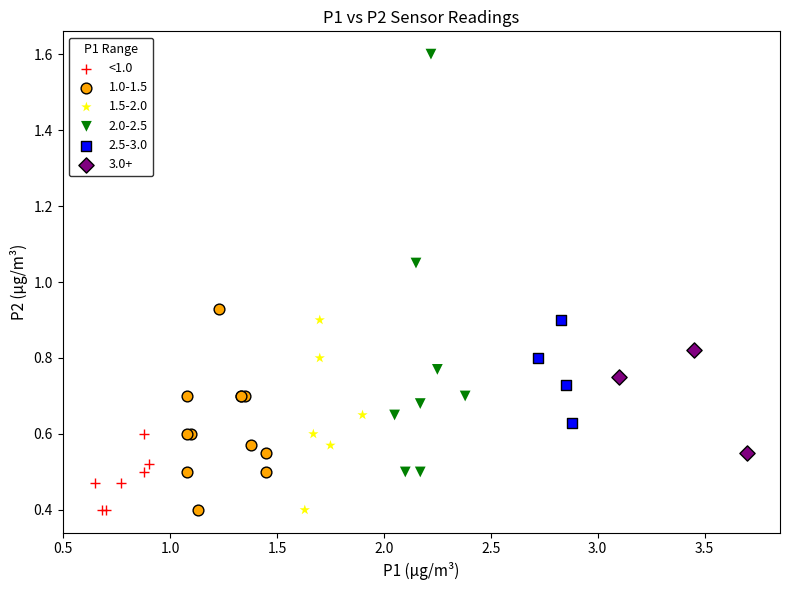

Which series contains the highest Y value?

2.0-2.5